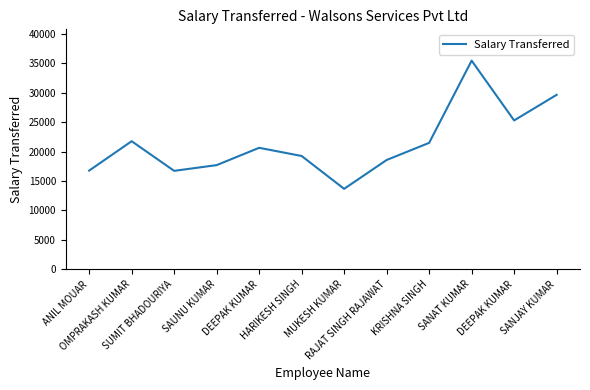

The chart shows a value of 30625 at RAJAT SINGH RAJAWAT. True or false?

False